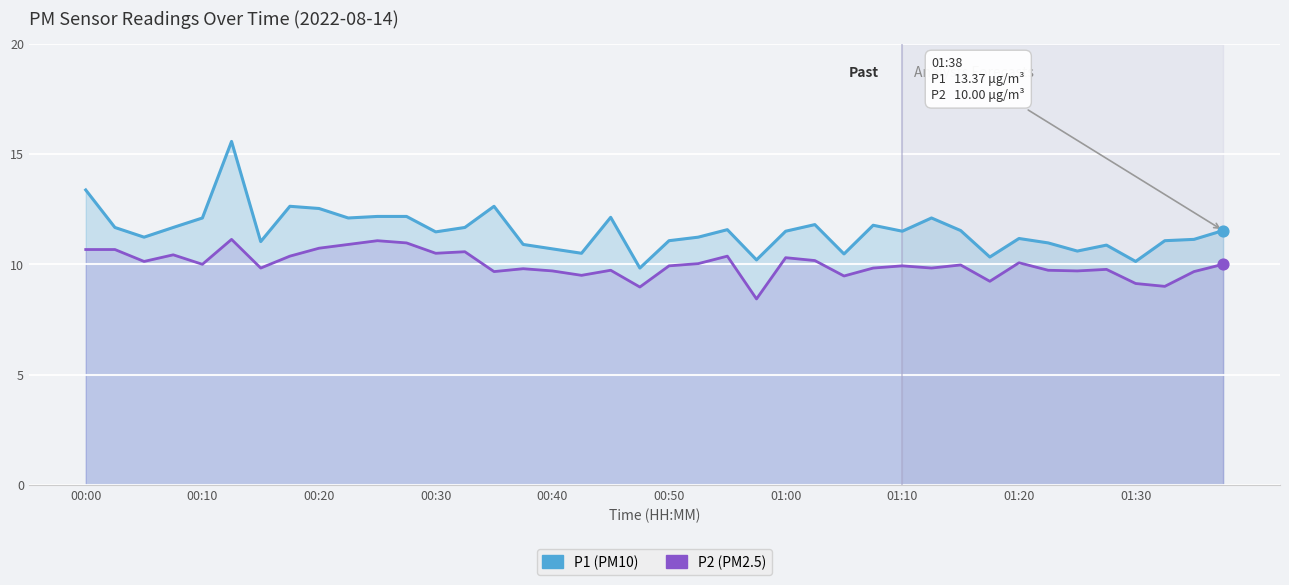

What are all the series names shown in the legend?

P1, P2